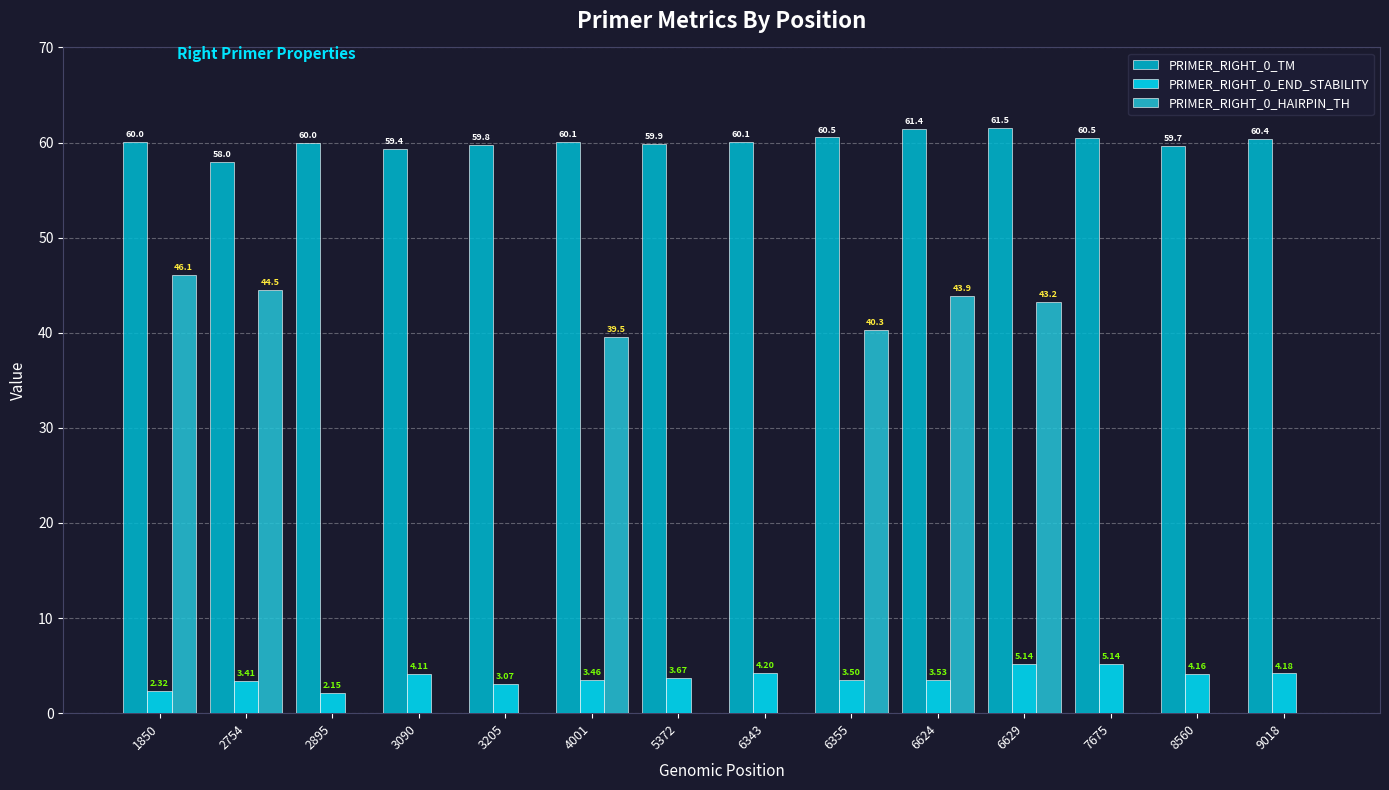

How many series are shown in this chart?

3